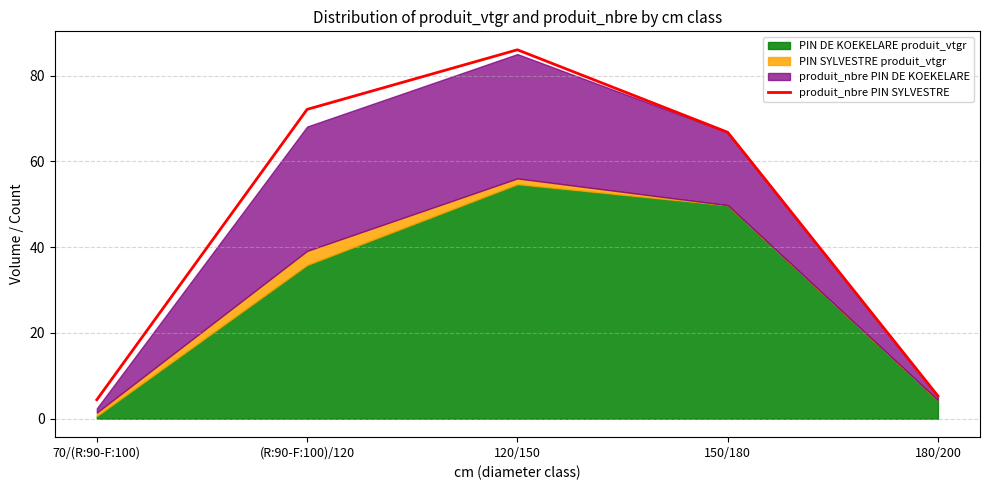

Where is the first local maximum?

120/150